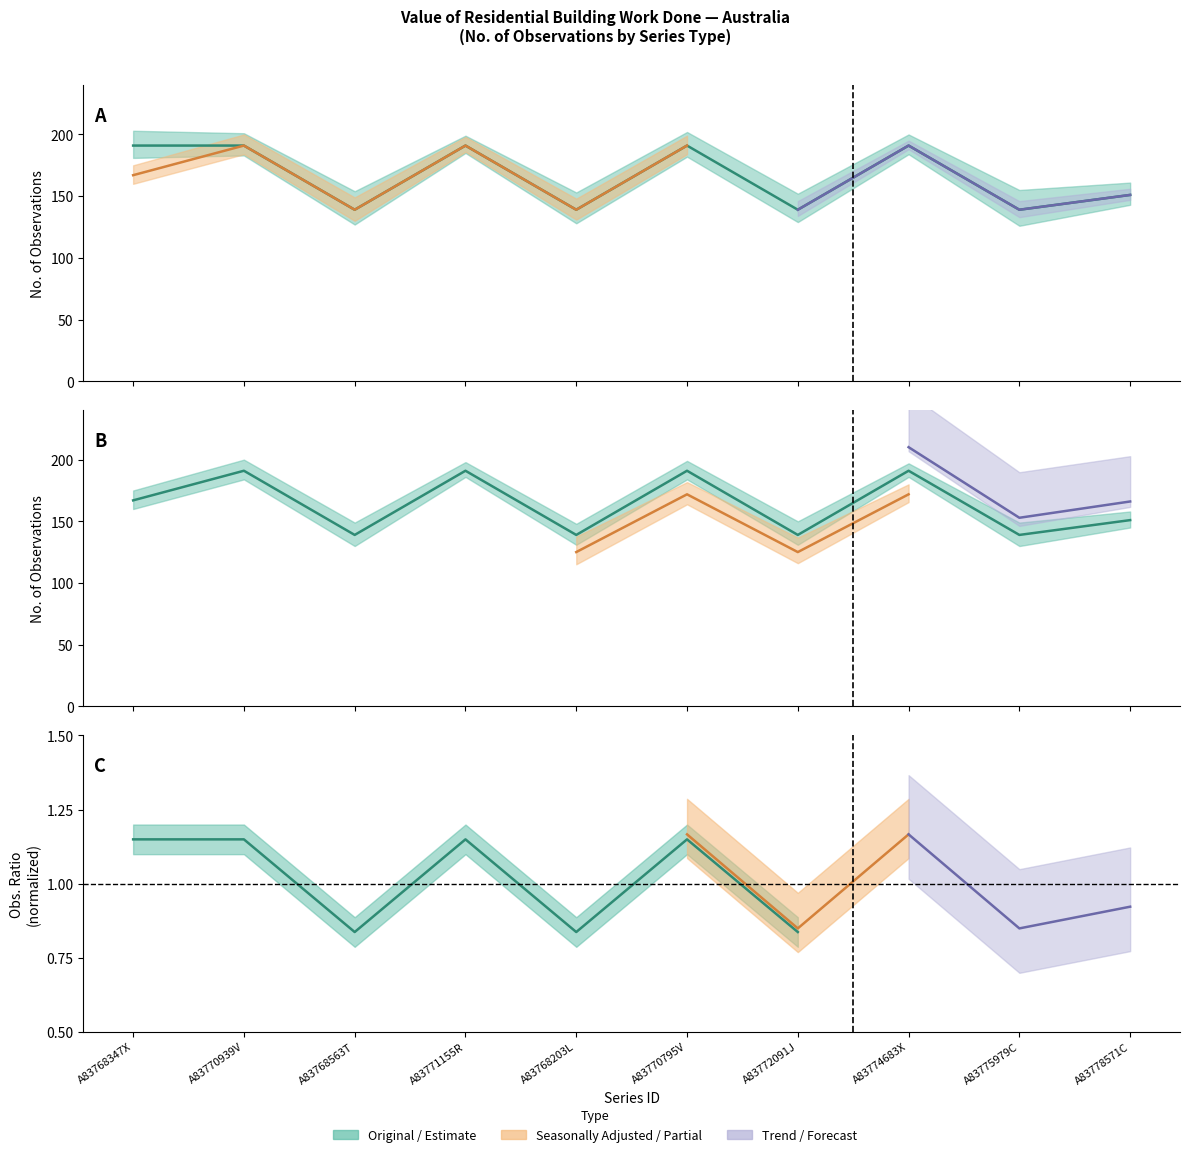

What is the difference between the maximum and minimum values in the Seasonally Adjusted series?

52